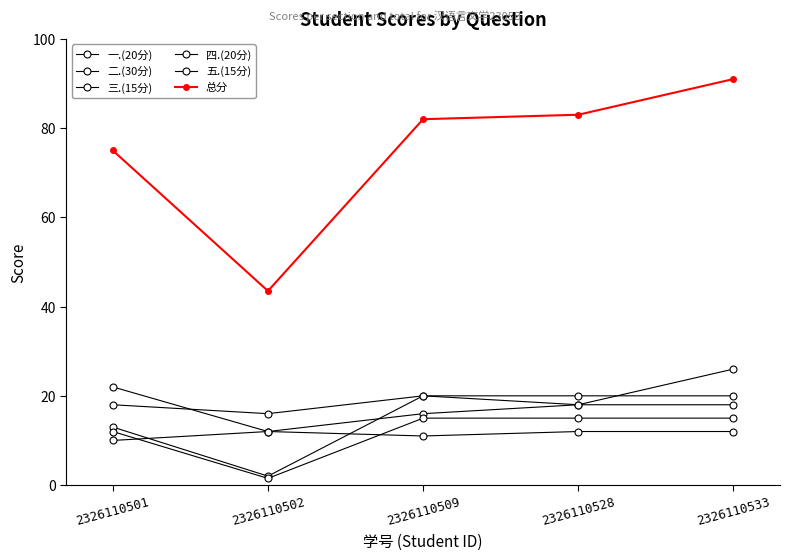

What is the minimum value for 总分?

43.5